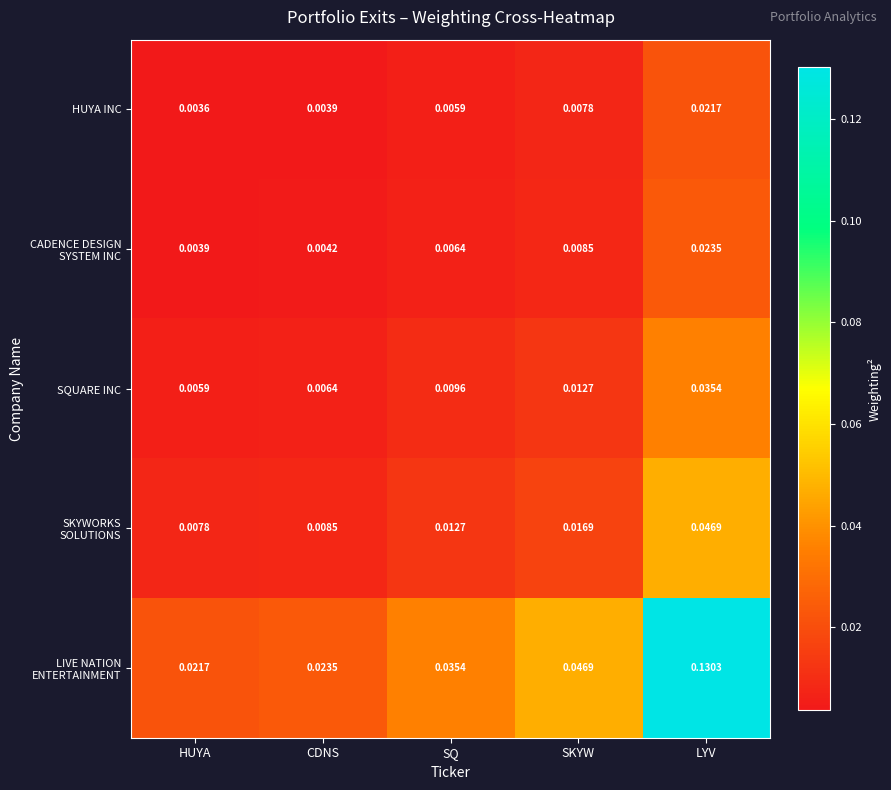

At which category is the sum across all series the highest?

LYV